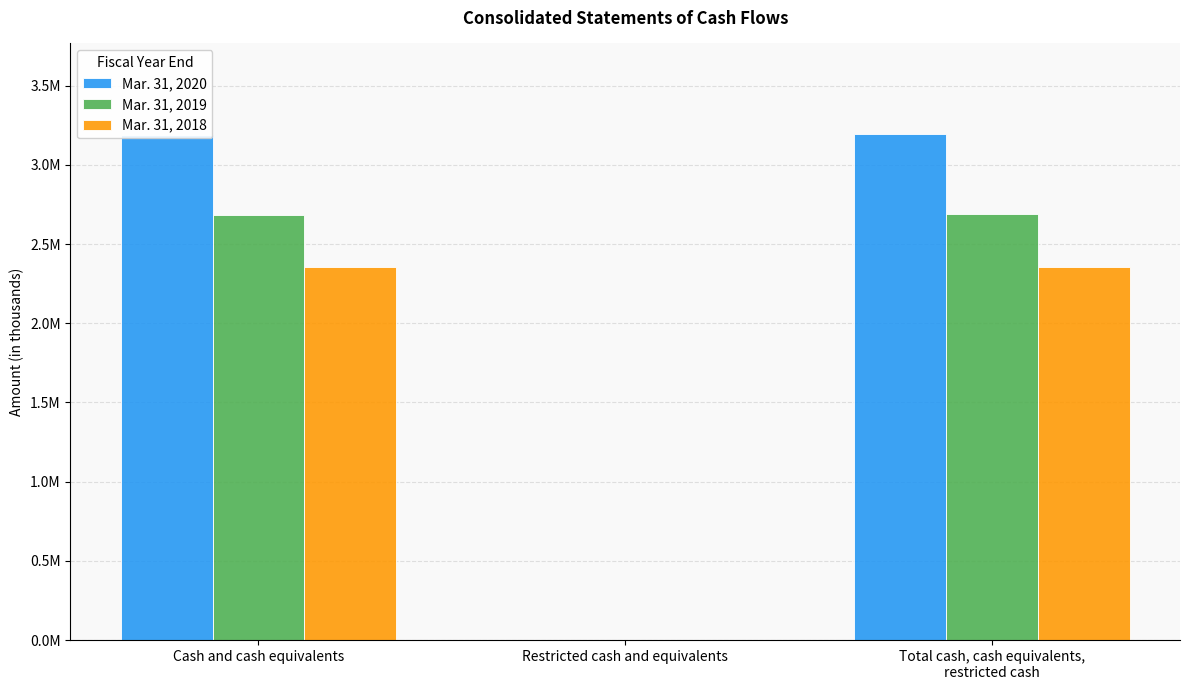

What is the sum of all Mar. 31, 2018 values?

4709736